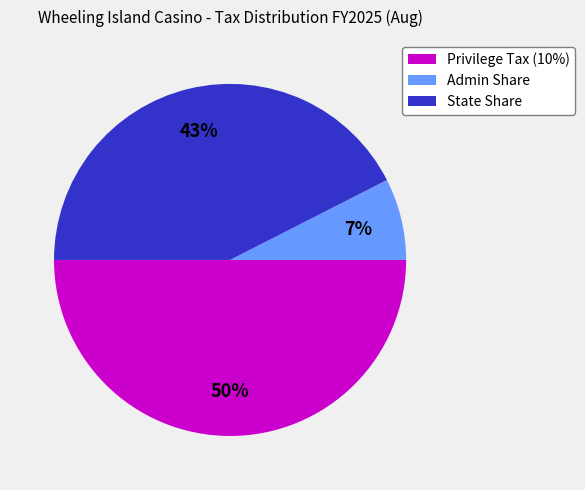

Count the number of slices in the pie.

3